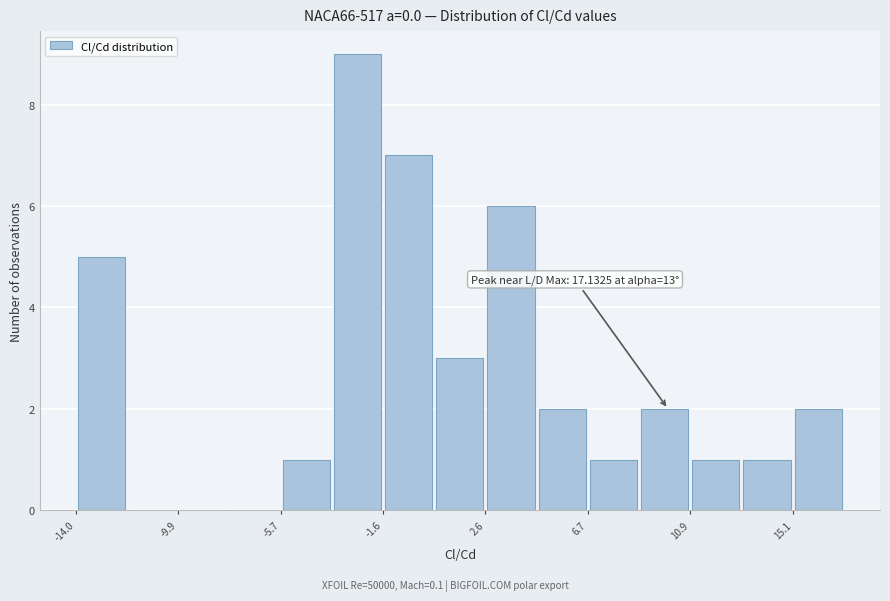

Over which range of the x-axis is the bar tallest?

-3.5 to -1.5